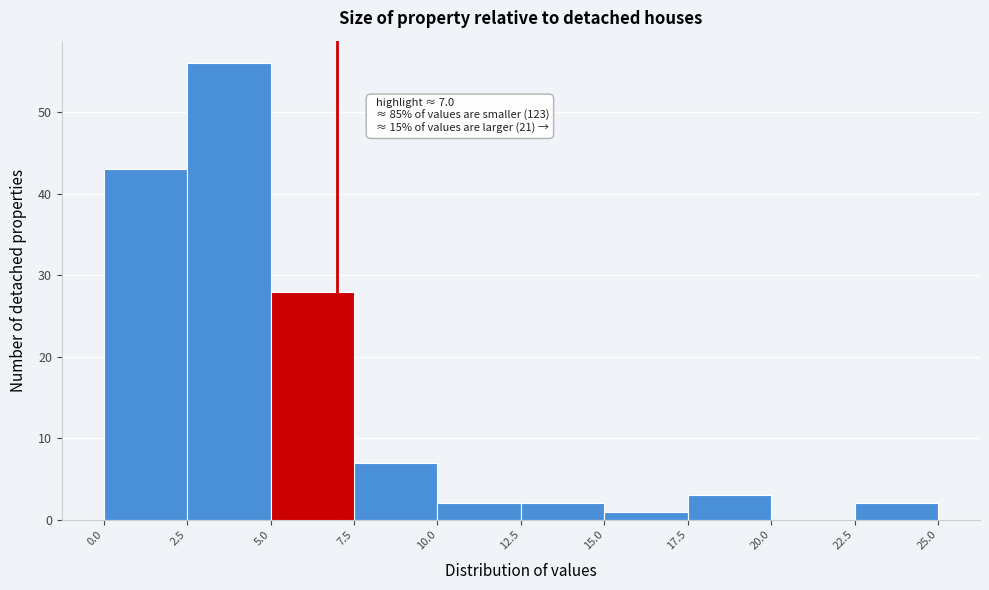

Over which range of the x-axis is the bar tallest?

2.5 to 5.0